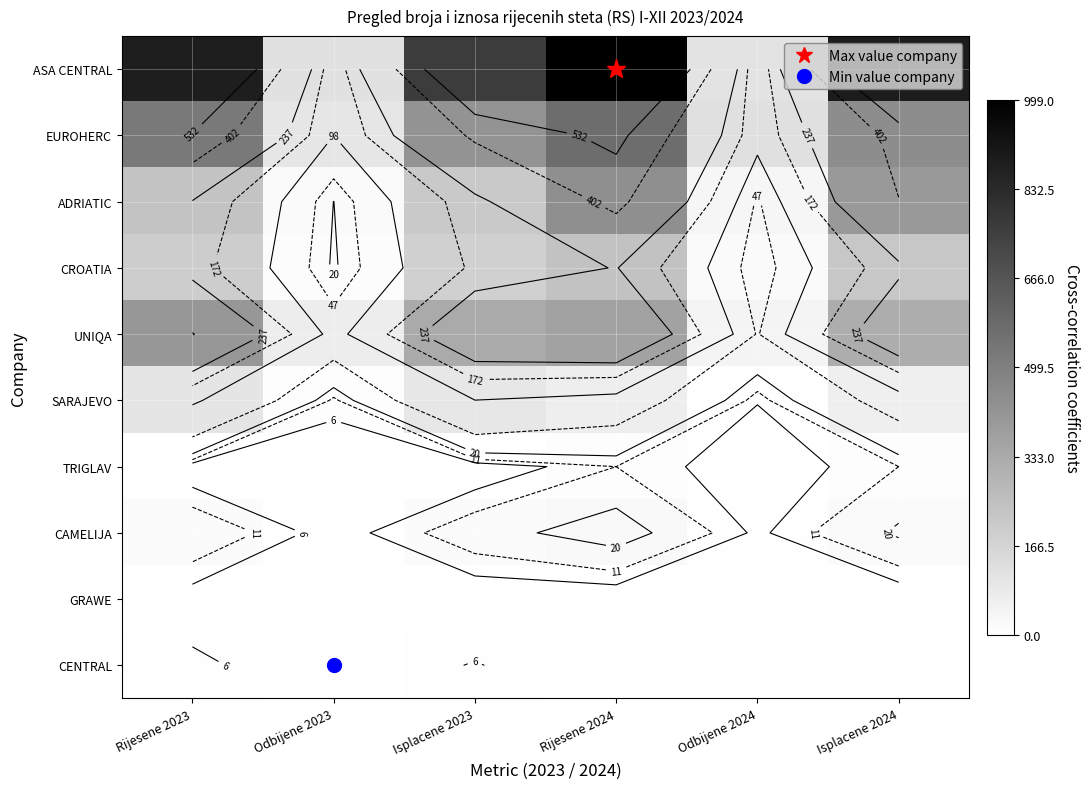

At which category is the sum across all series the highest?

Rijesene 2024